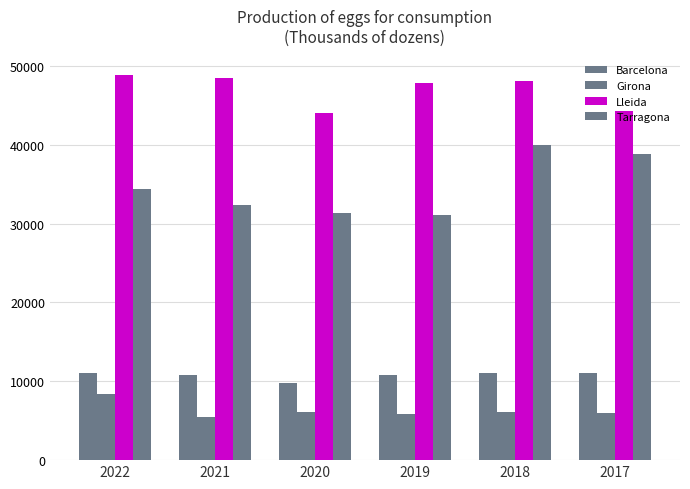

At which category is the sum across all series the highest?

2018